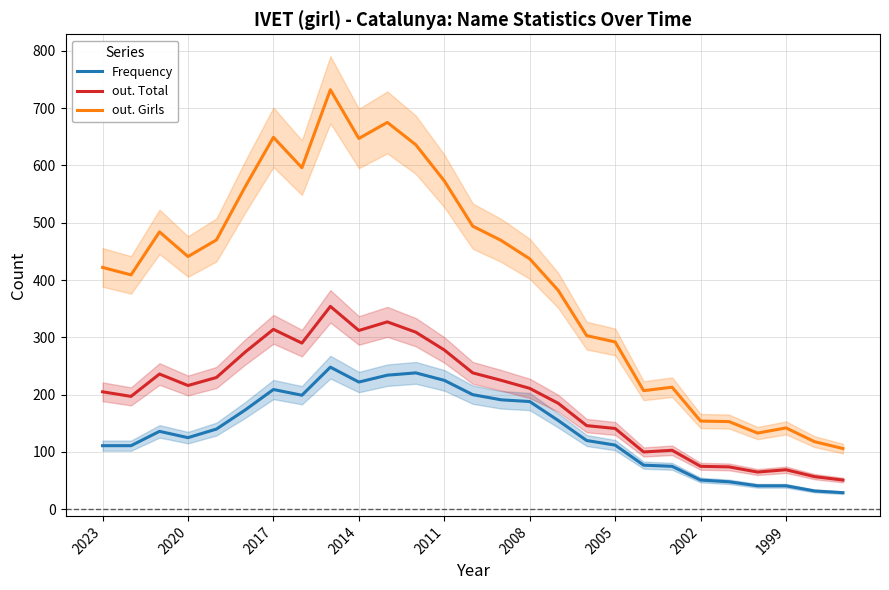

Is it true that Frequency equals 157 at 2011?

False